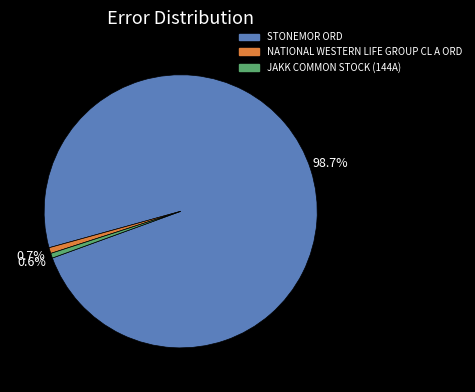

Which category accounts for the majority?

STONEMOR ORD